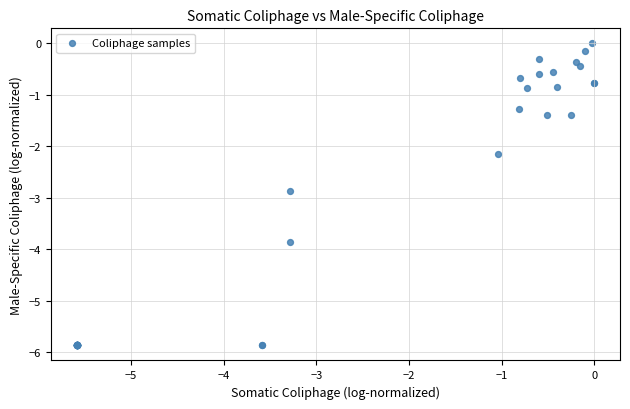

What Y value in the scatter plot is closest to -2?

-2.2